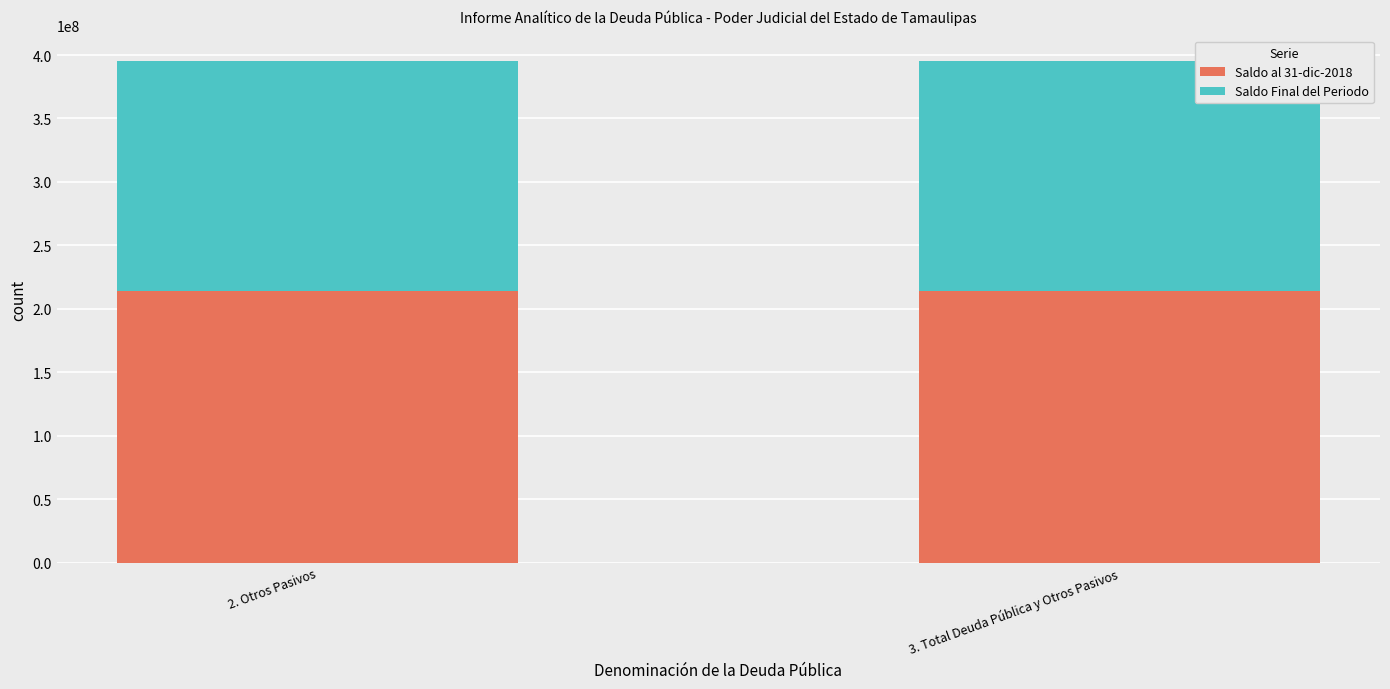

What is the maximum value for Saldo al 31-dic-2018?

213961255.1